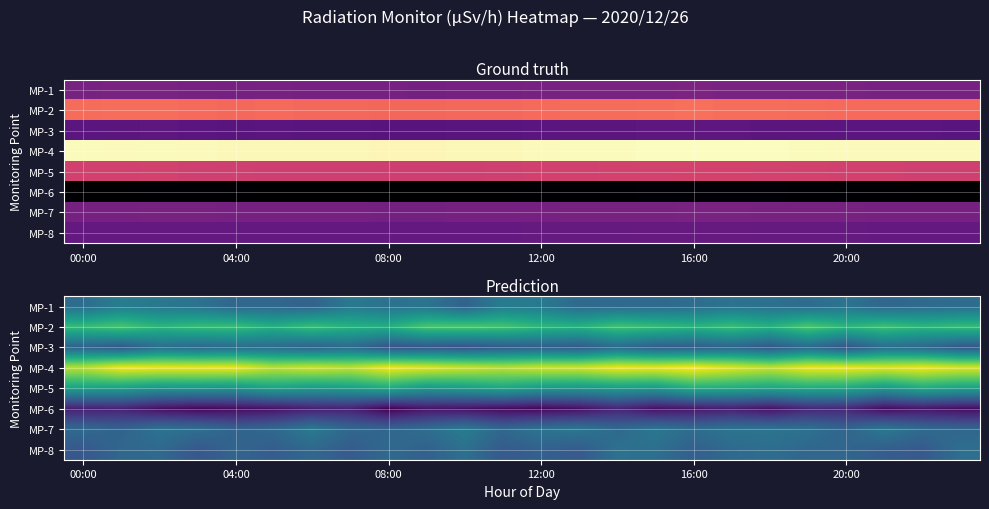

At 20:00, list the series in order from largest to smallest.

MP-4, MP-2, MP-5, MP-1, MP-8, MP-7, MP-3, MP-6